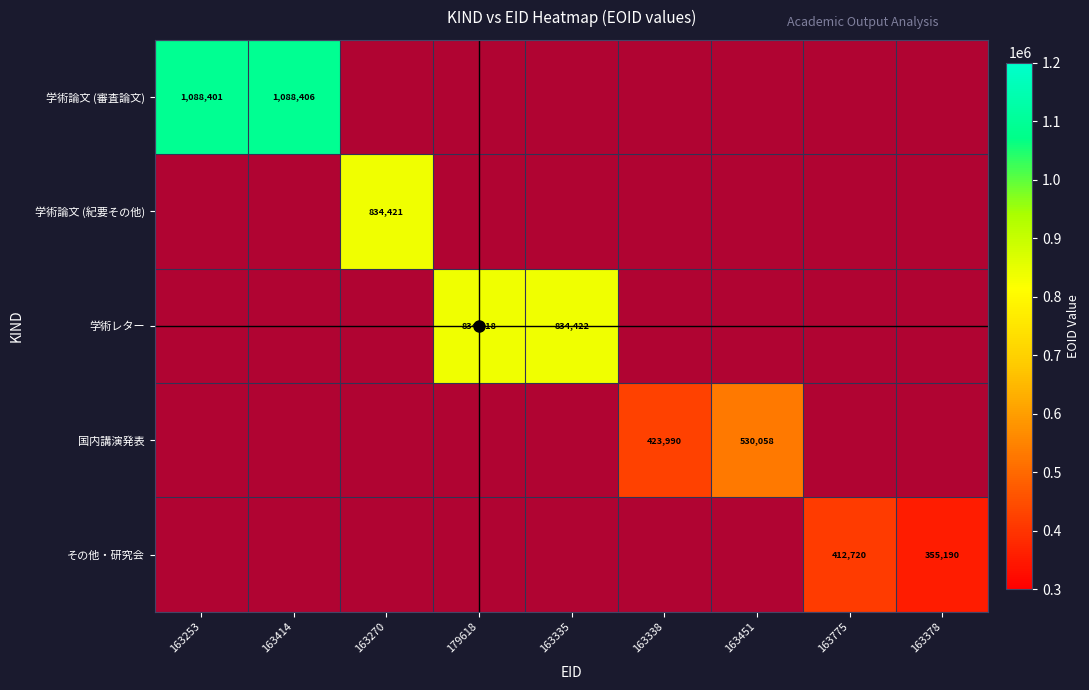

Count the 学術論文 (紀要その他) values in the range 1 to 2.

8